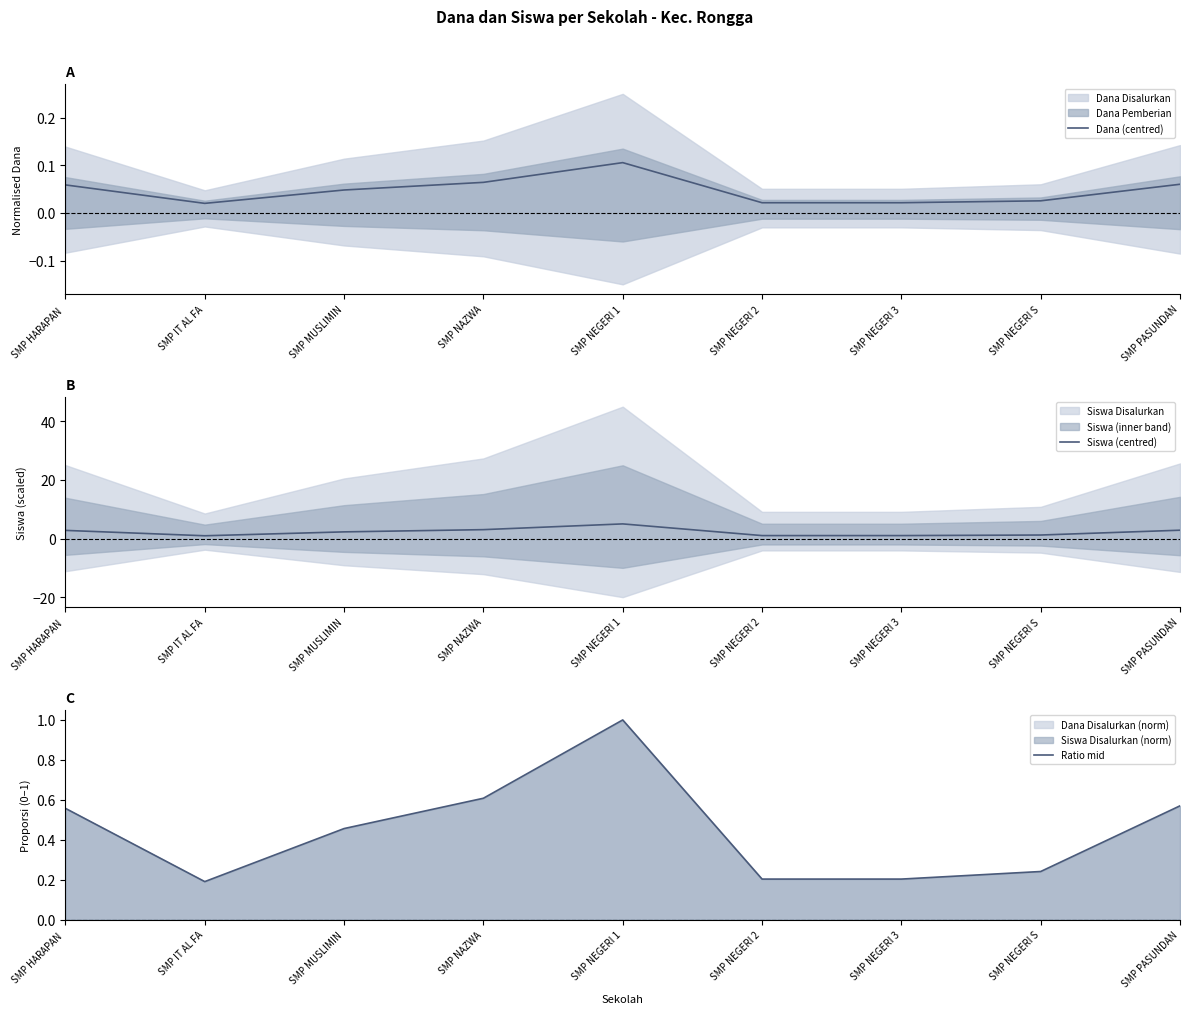

What is the label of the 9th point from the left?

SMP PASUNDAN